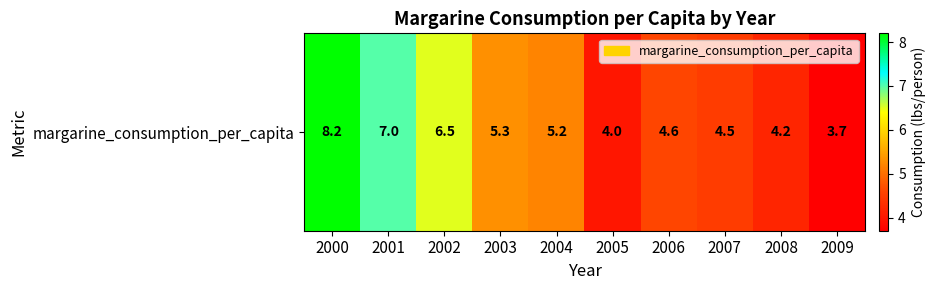

What is the approximate value at 2008?

4.2